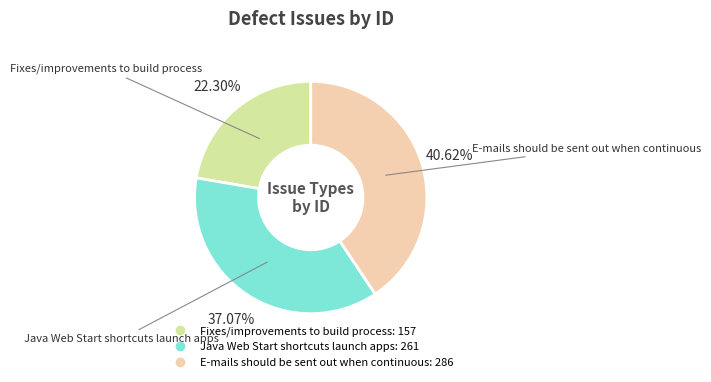

How many slices are in this pie chart?

3